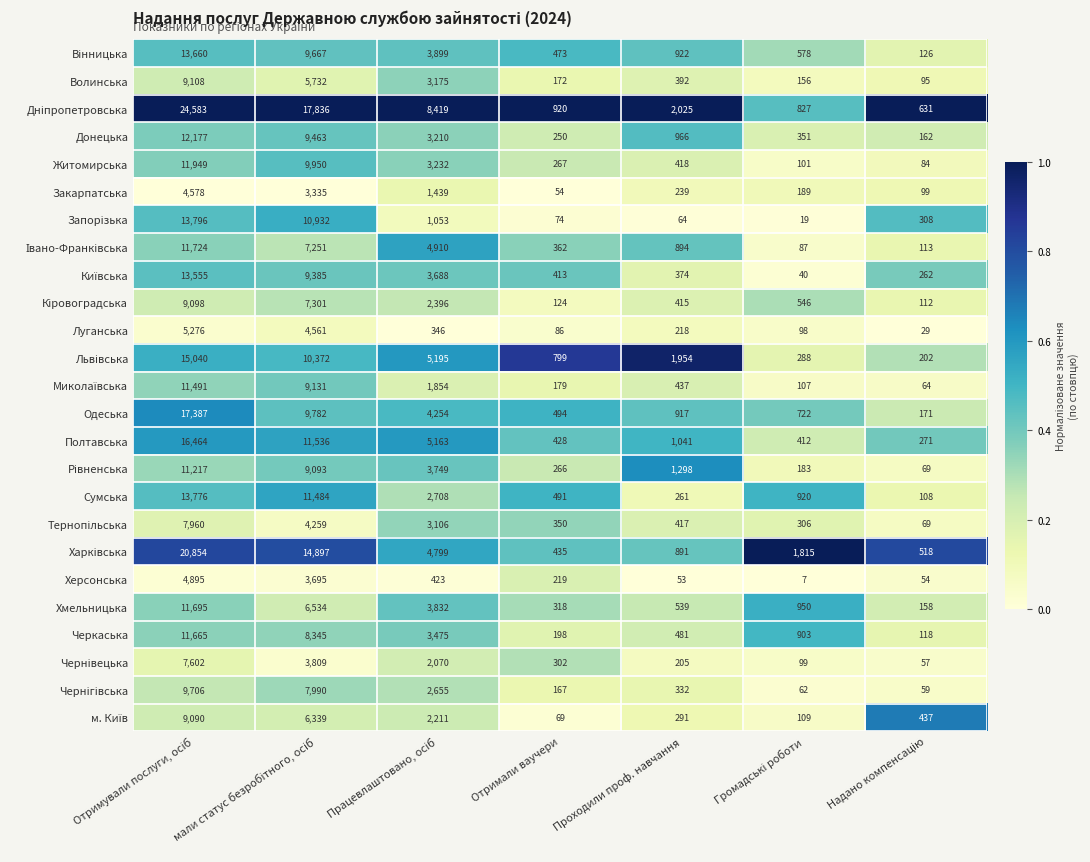

What is the difference between the maximum and minimum values in the Одеська series?

17216